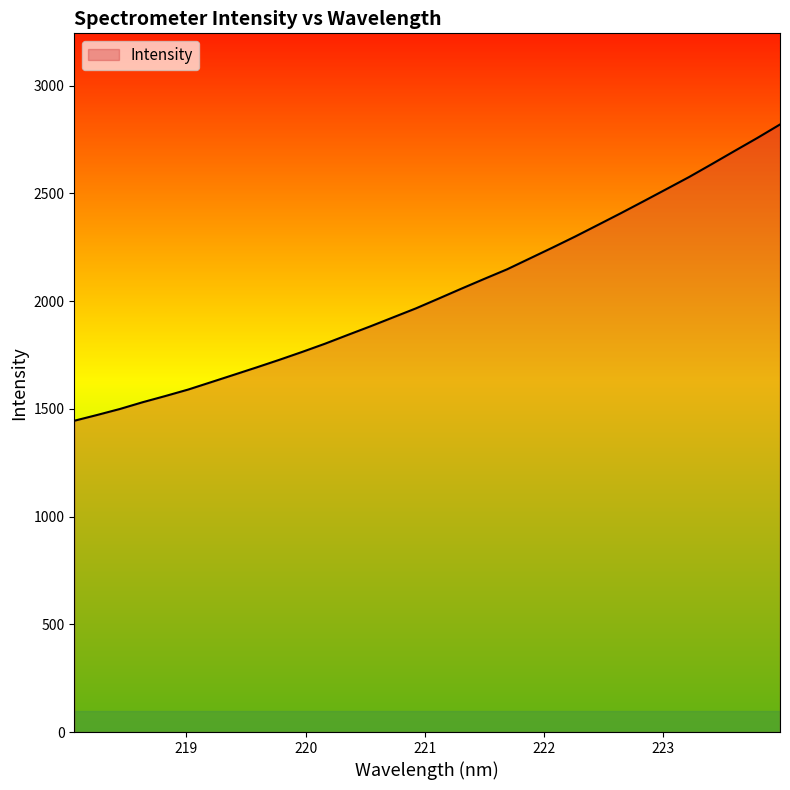

What is the difference between the maximum and minimum values?

1375.2